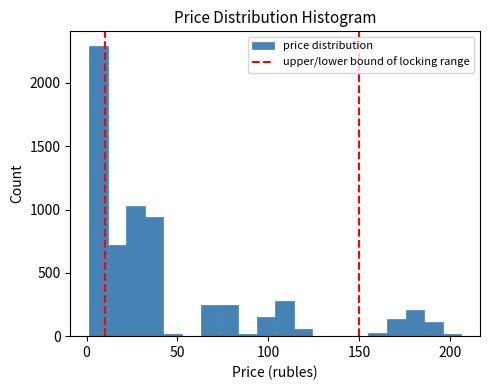

Around what value on the x-axis is the tallest bar? Give the approximate position of its centre, as read against the axis.

5